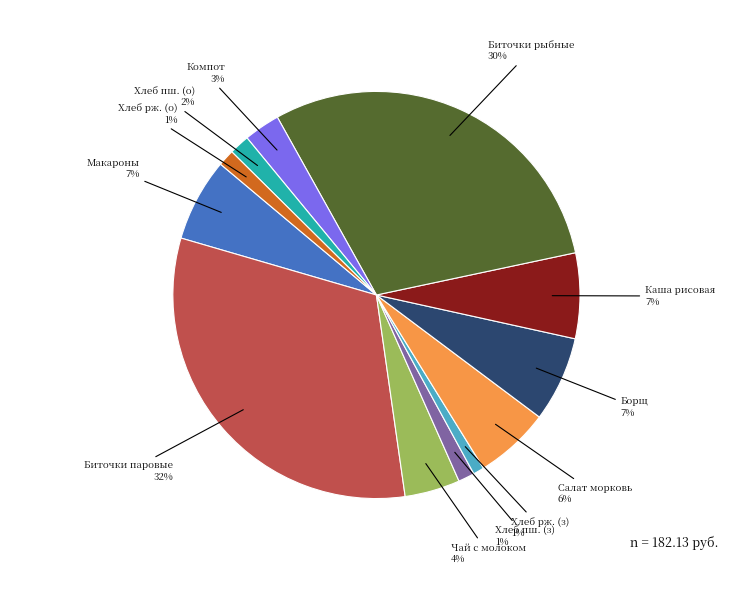

To the nearest percent, what is the average slice percentage?

8%